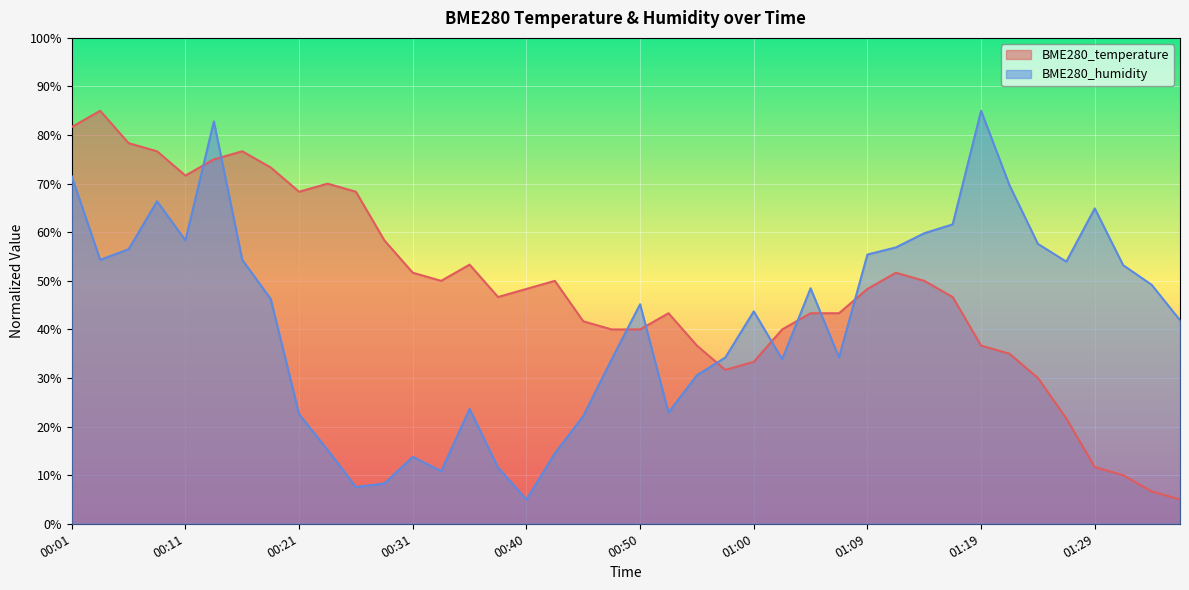

At how many categories does at least one series exceed 75?

7